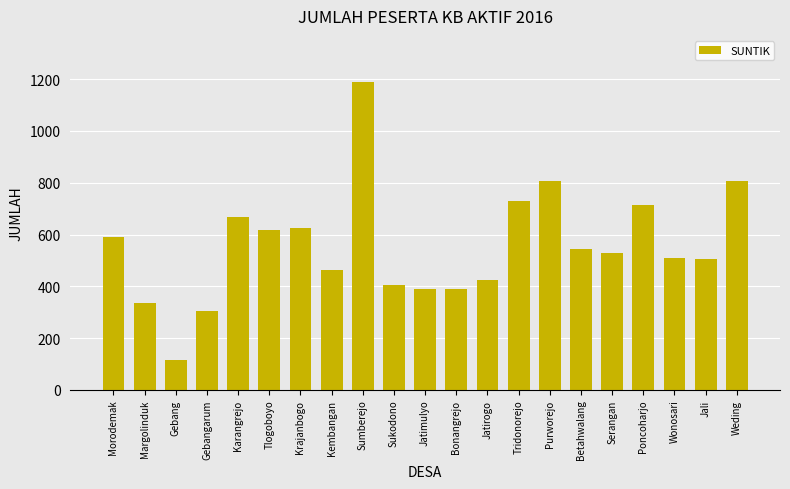

What value does the data have at Gebangarum, to the nearest 50?

300